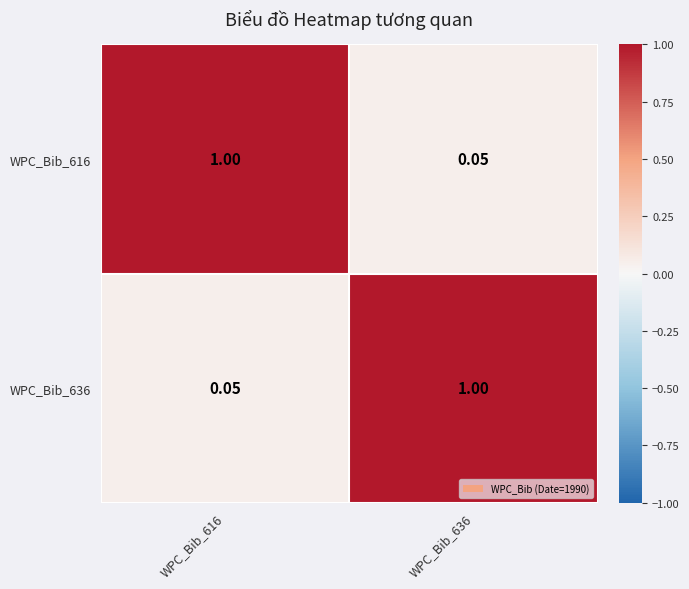

How many data points in WPC_Bib_636 are less than 1?

1